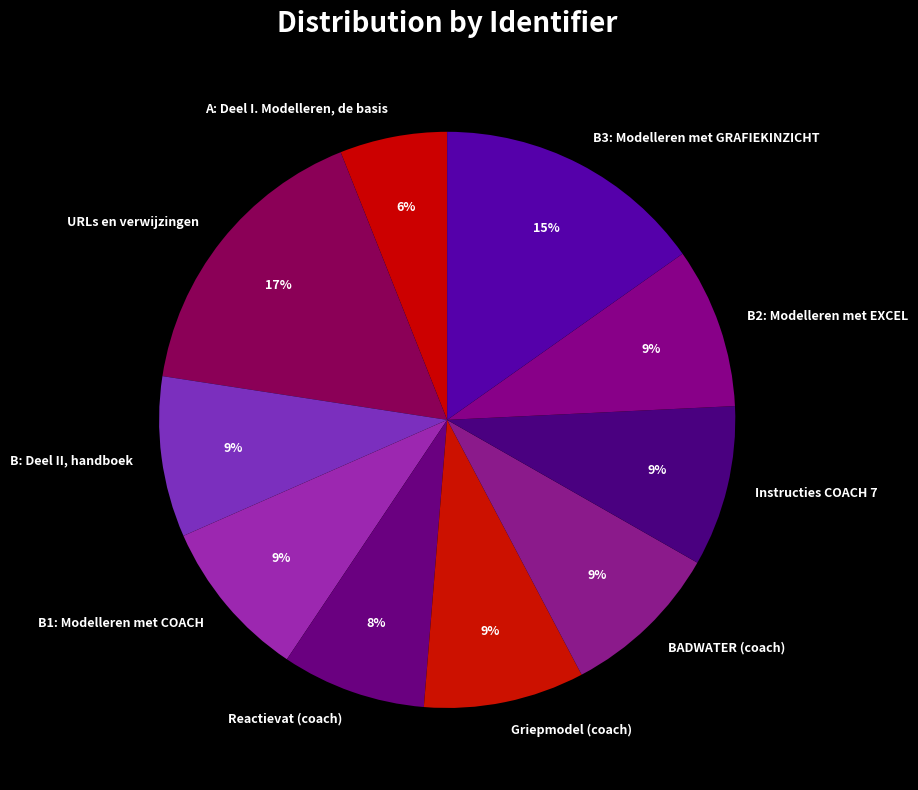

What is the smallest slice in the pie chart?

A: Deel I. Modelleren, de basis